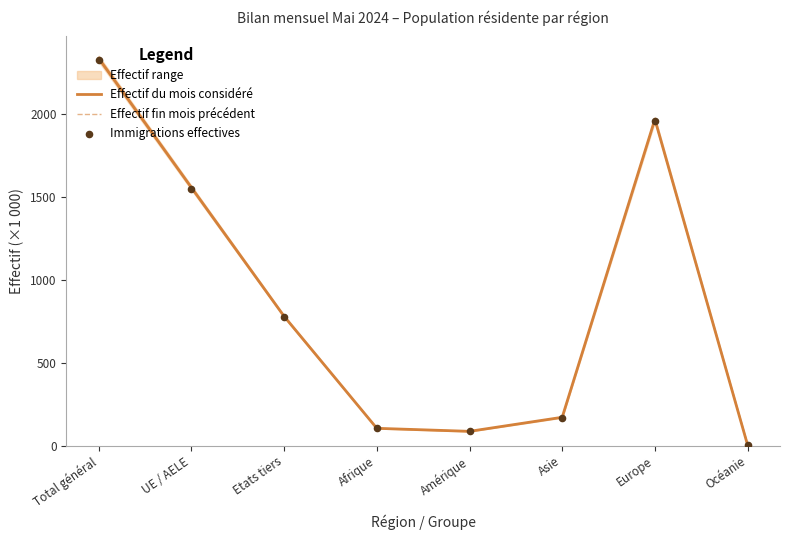

At how many categories does at least one series exceed 1640?

2